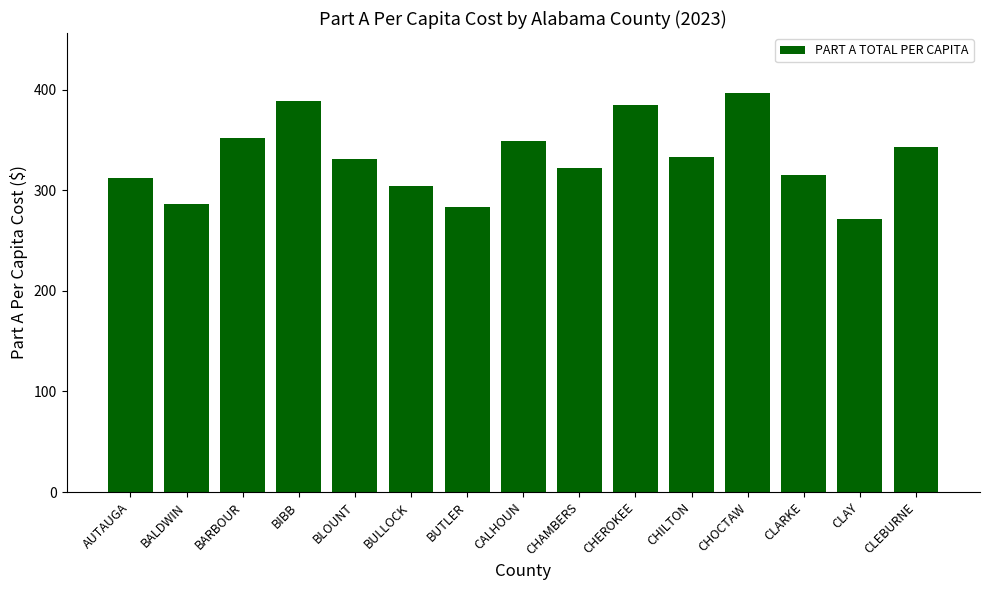

Approximately how many times larger is the value at CHOCTAW compared to BARBOUR?

1.1